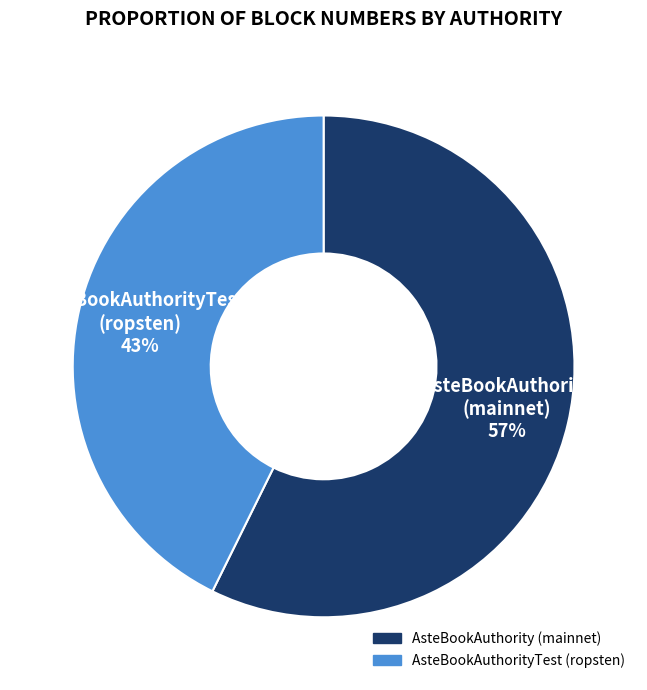

To the nearest percent, what is the average slice percentage?

50%